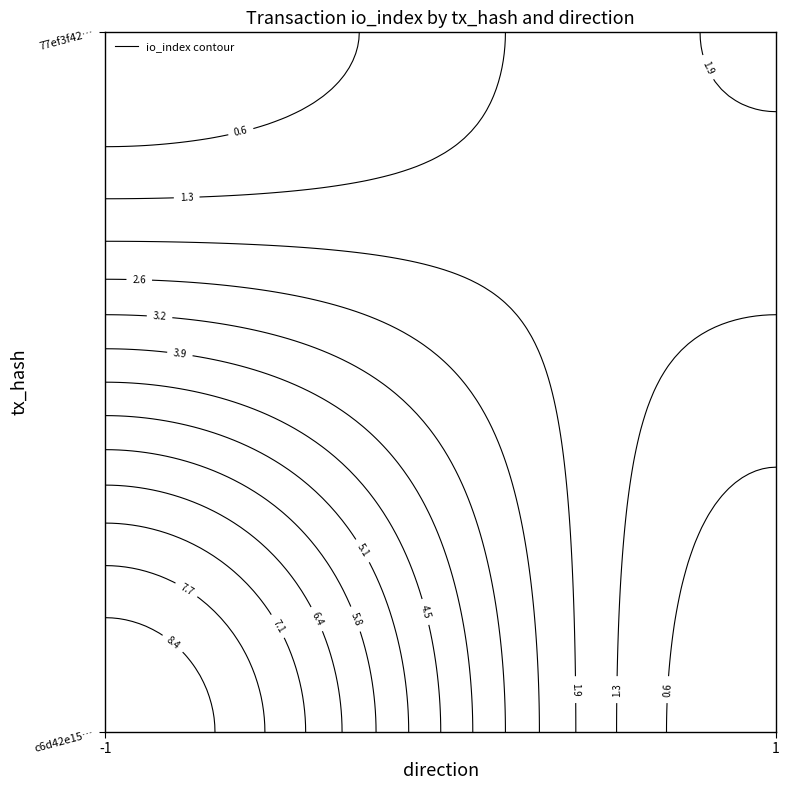

What is the difference between the maximum and minimum values in the c6d42e1516bd4f7687f33baed0fb1ab100cae8f series?

10